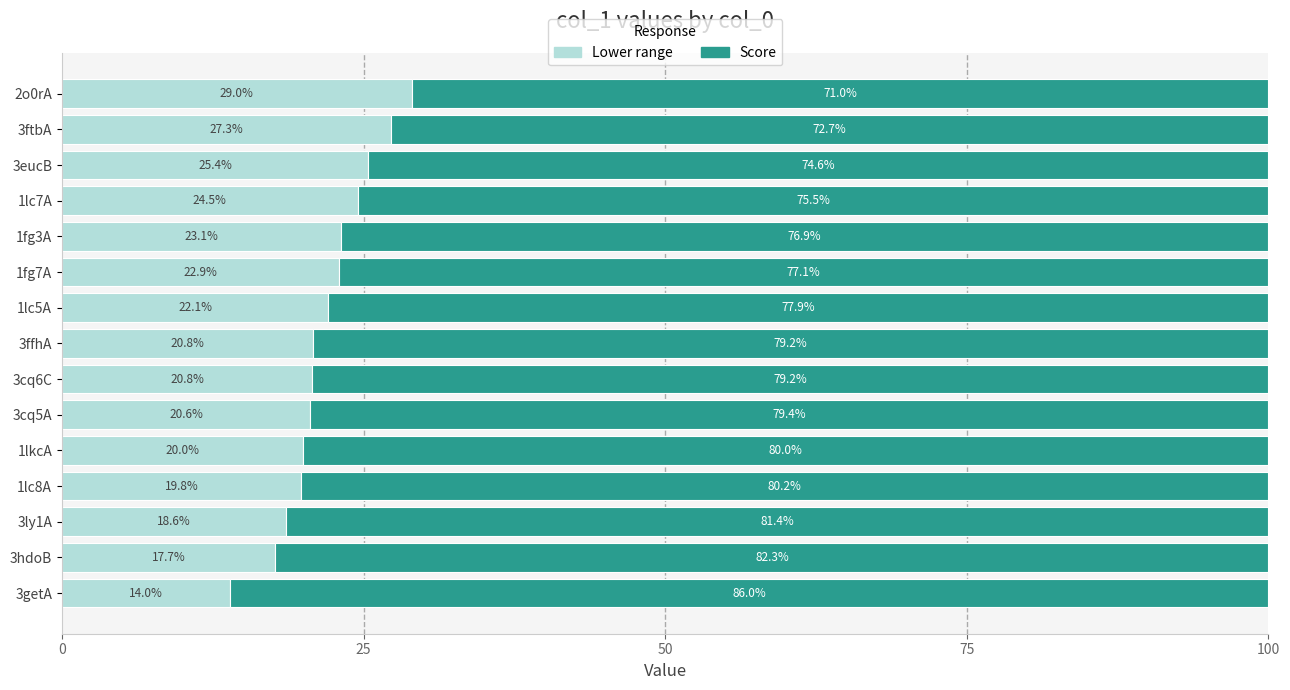

What is the difference between the maximum and minimum values in the Lower range series?

15.0